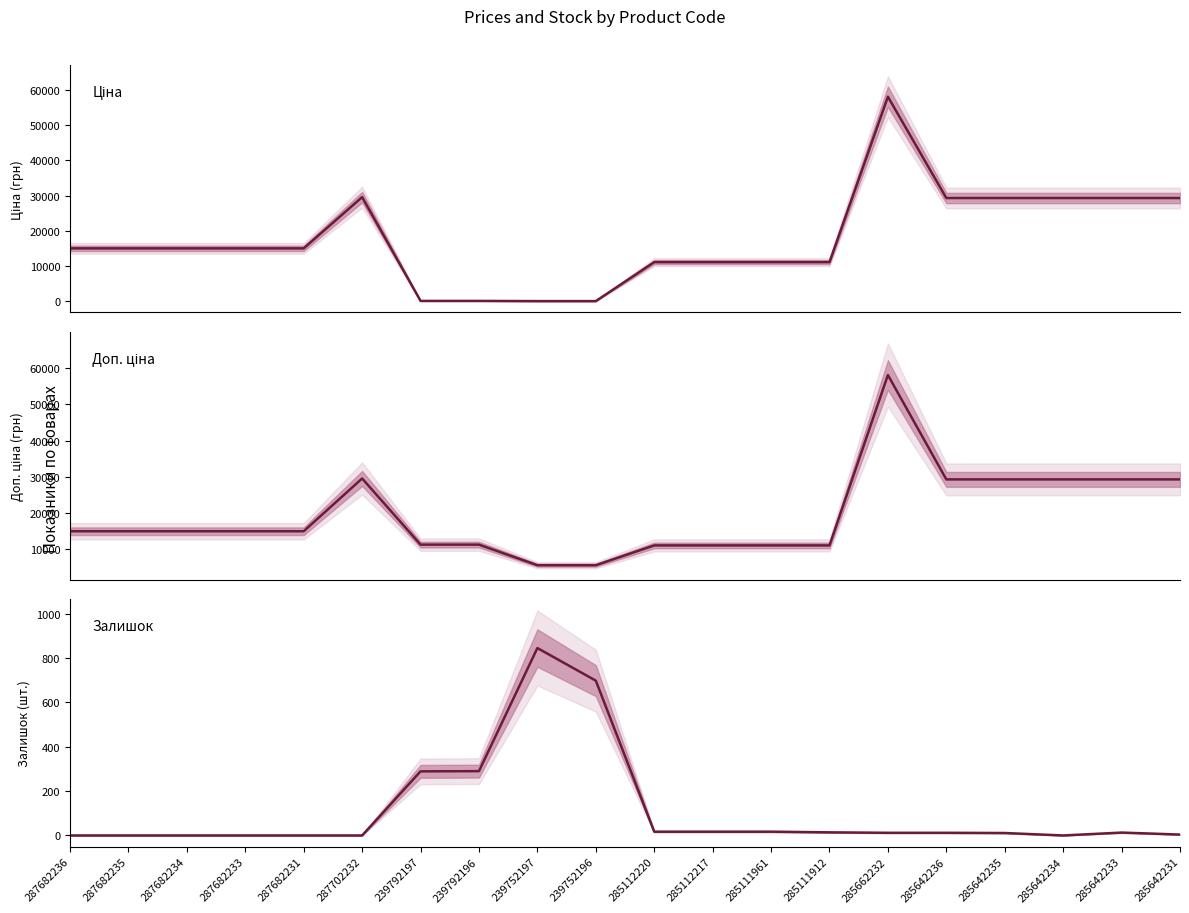

Which label corresponds to the smallest value in the chart?

287682236